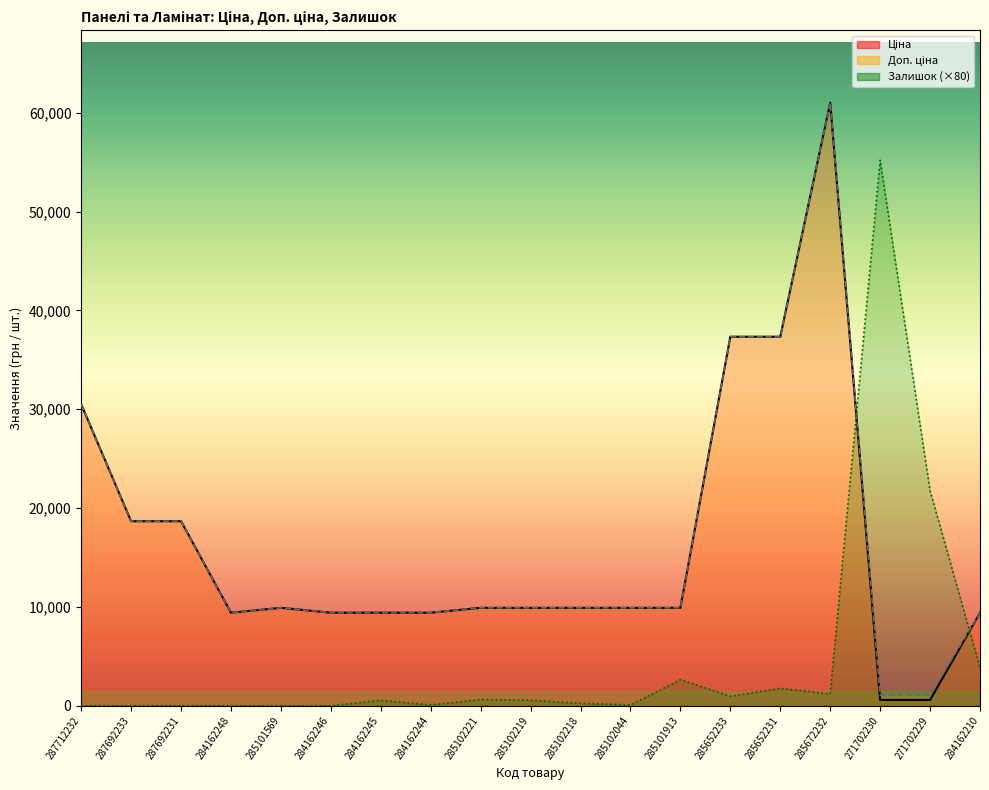

What is the label of the 3rd point from the left?

287692231